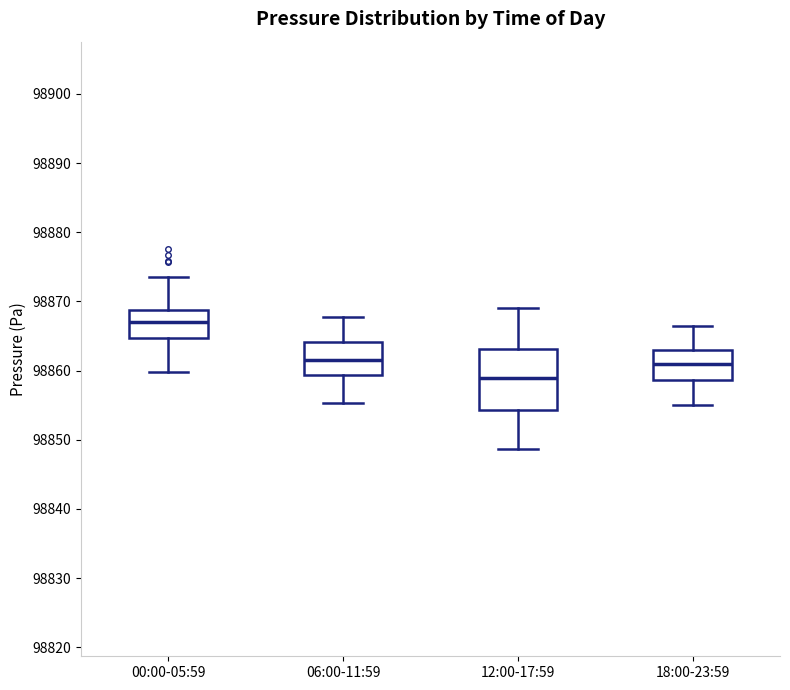

Which box's median line is the lowest?

12:00-17:59